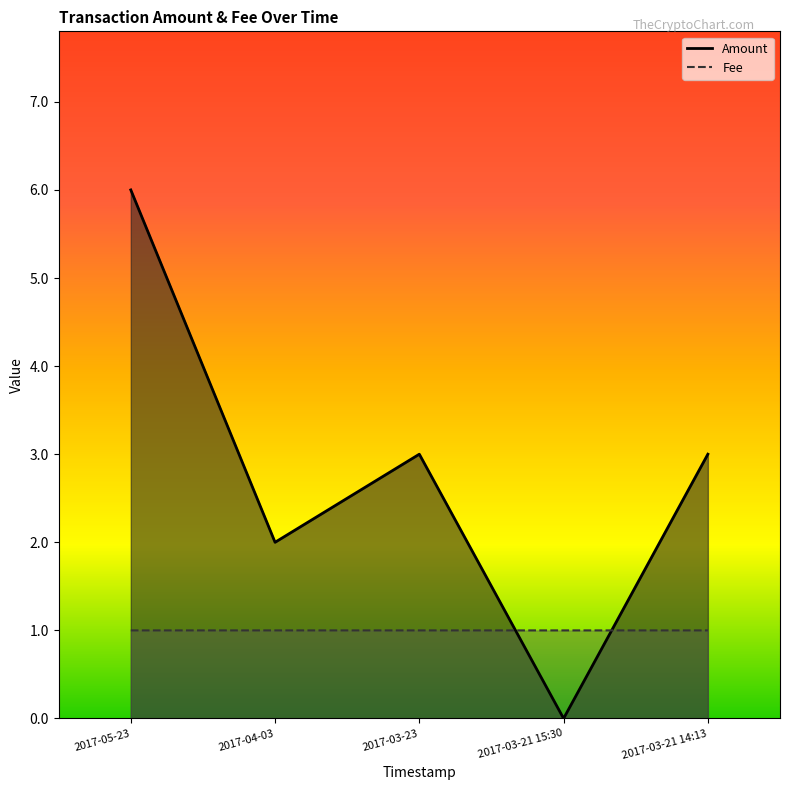

What is the difference between the Amount values at 2017-03-23 and 2017-03-21 15:30?

3.0